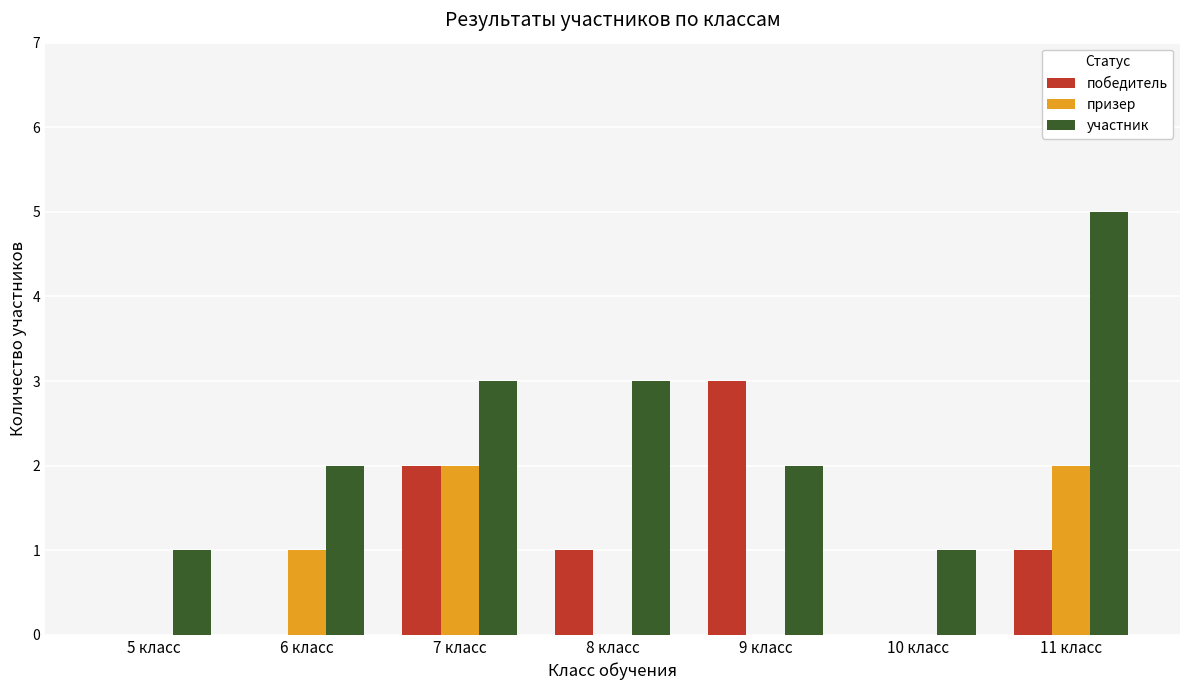

What is the total value across all series at 11 класс?

8